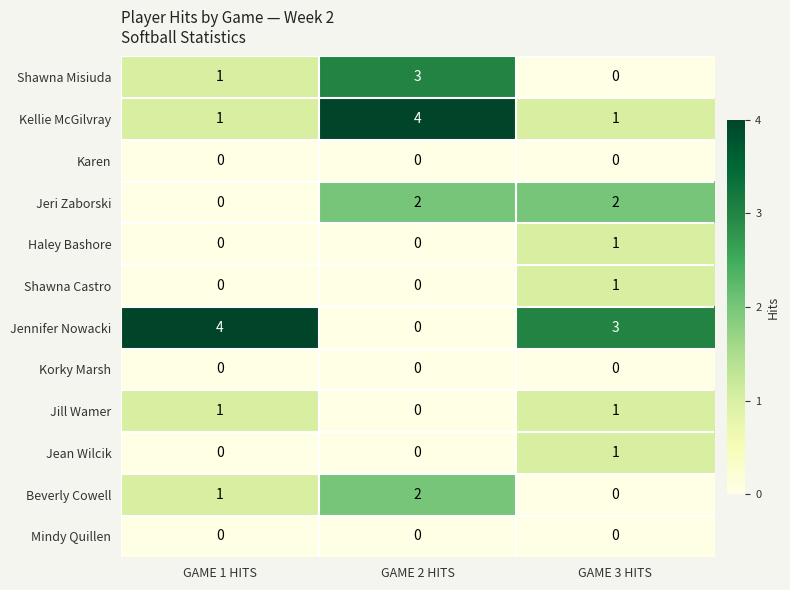

How many distinct data groups are displayed?

12